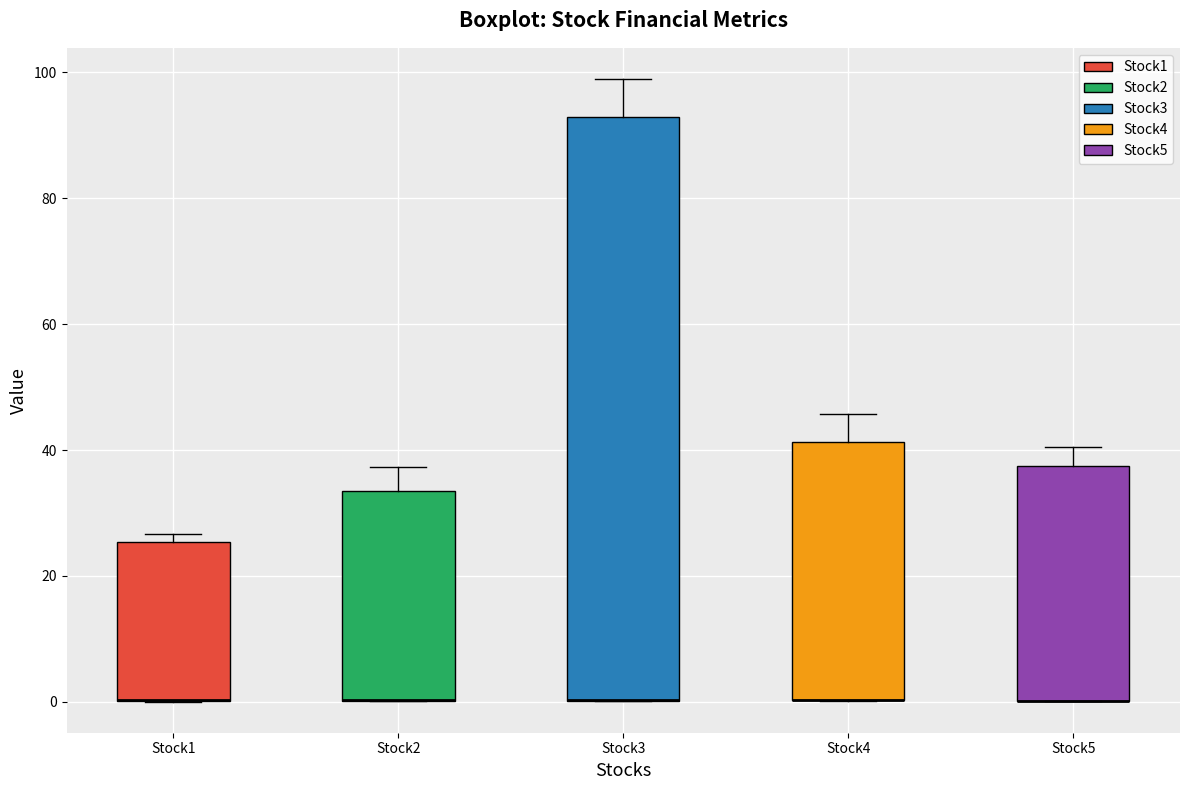

Comparing the boxes themselves (not the whiskers), which one is the tallest?

Stock3